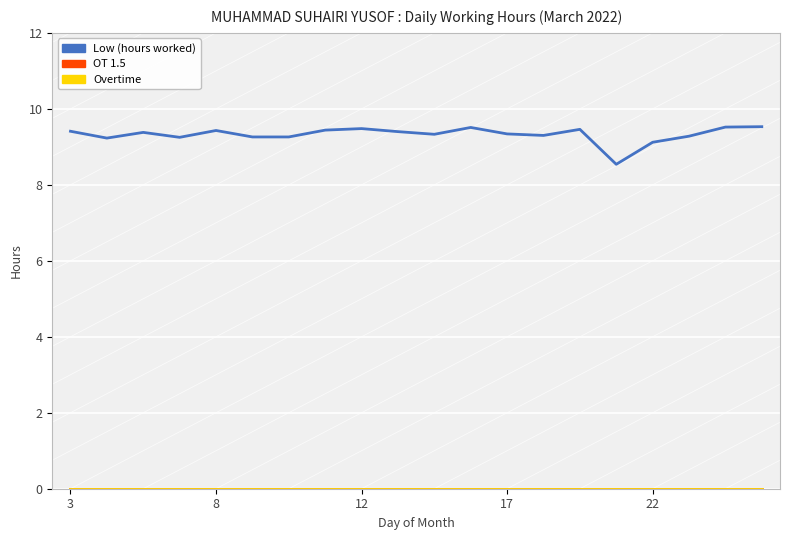

Does the chart have visible grid lines?

Yes